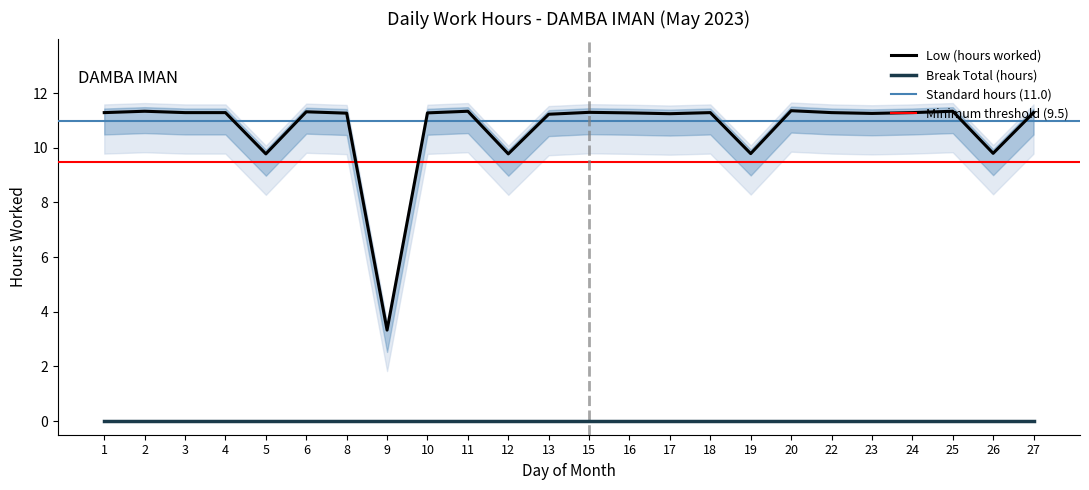

What is the average value?

10.7